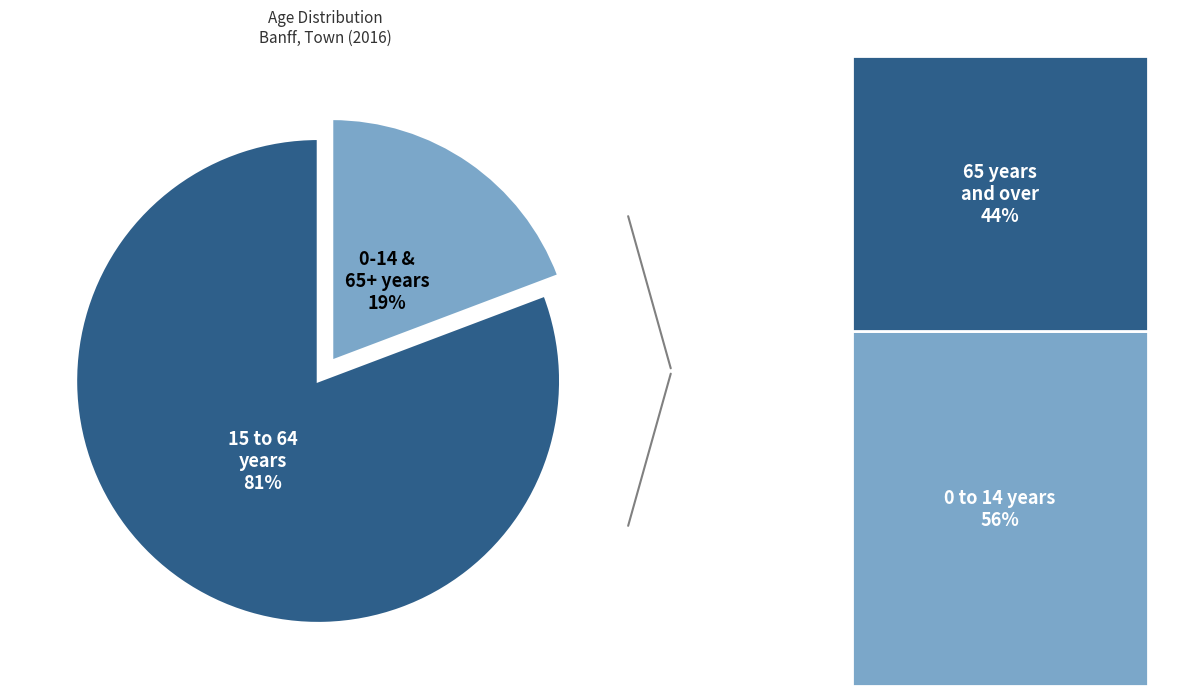

To the nearest percent, what is the difference between the largest and smallest slice percentages?

62%